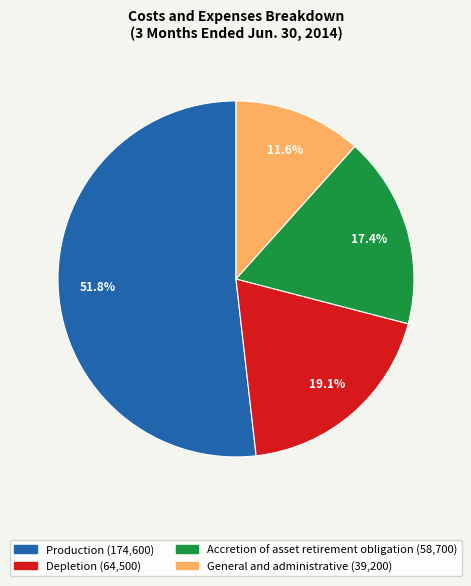

Does Accretion of asset retirement obligation account for over 50% of the chart?

No